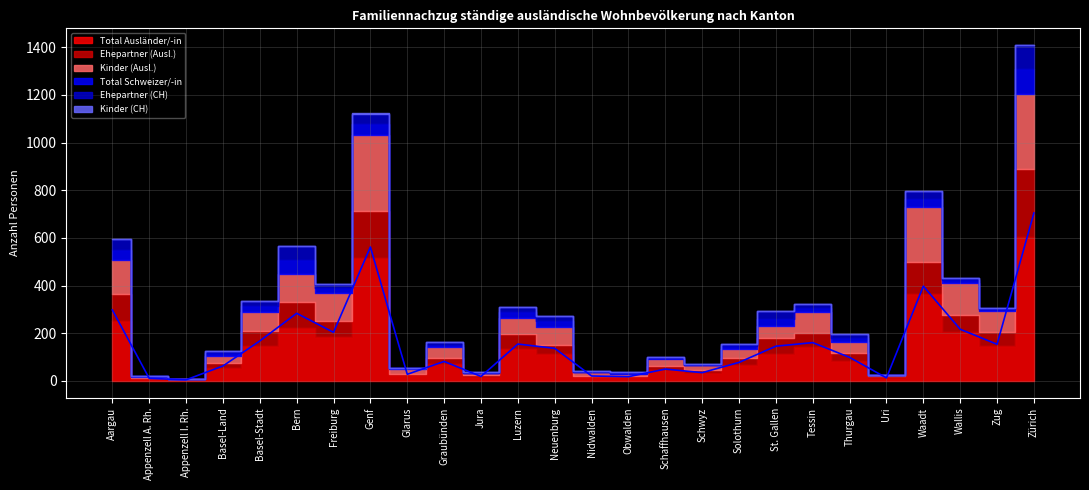

What is the difference between the highest and lowest values at Obwalden?

15